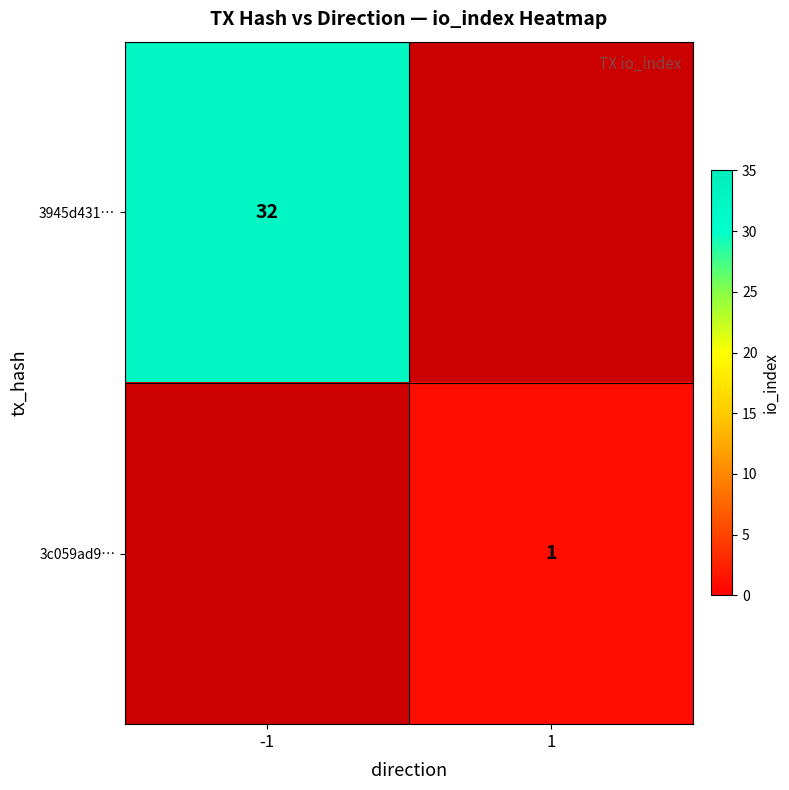

The value of 3945d431… at -1 is 32. True or false?

True